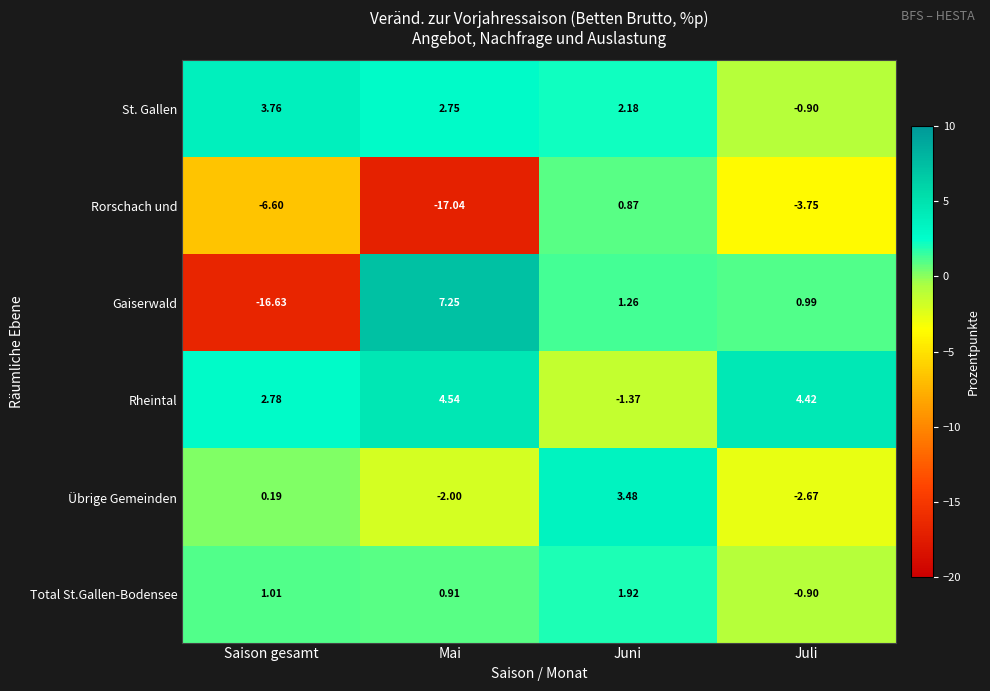

Count the number of data series in this chart.

6